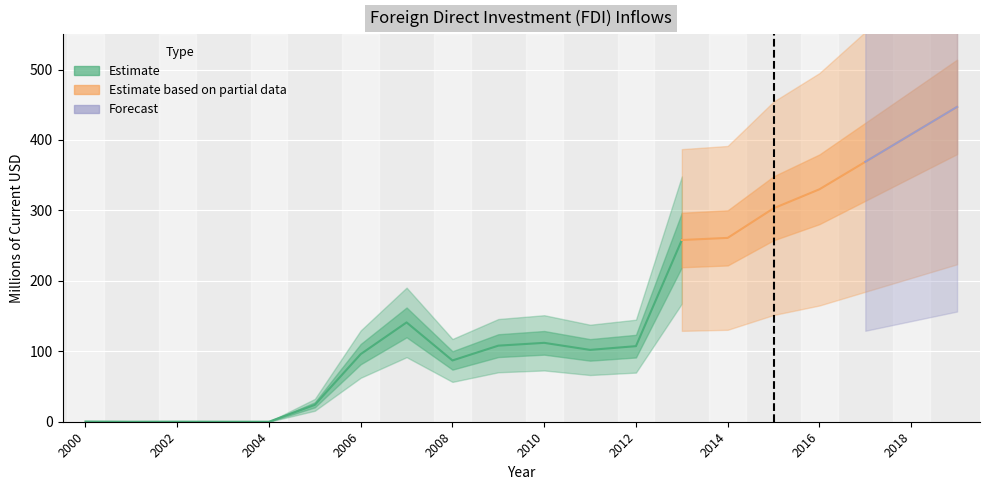

What is the difference between the maximum and minimum values?

451.8